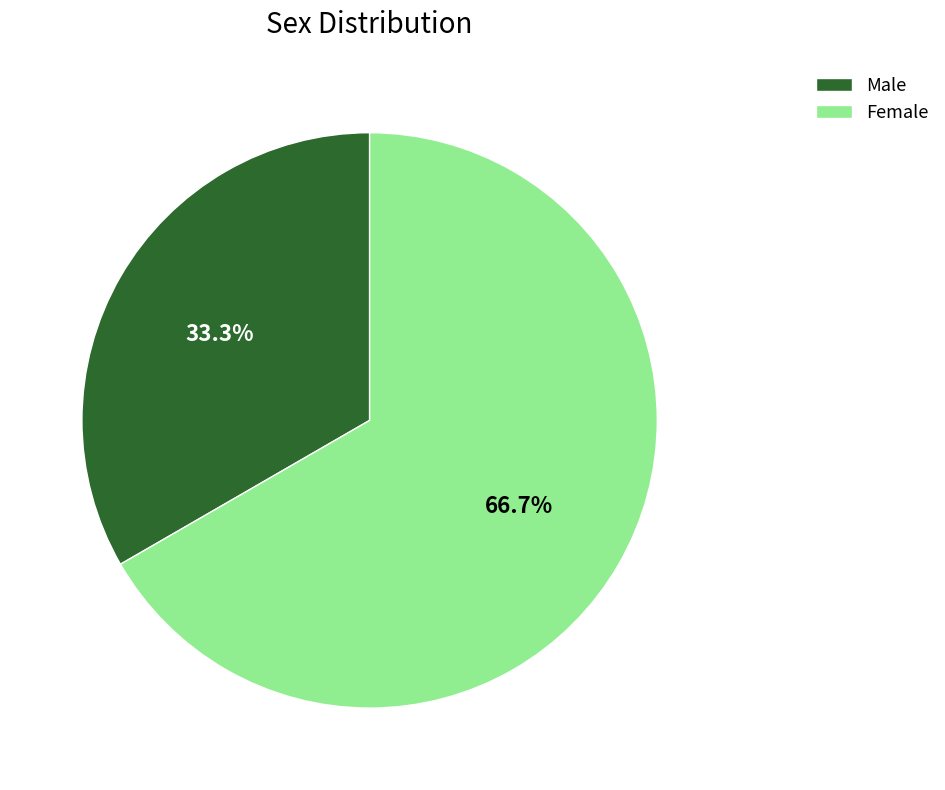

Which slice is the largest?

Female